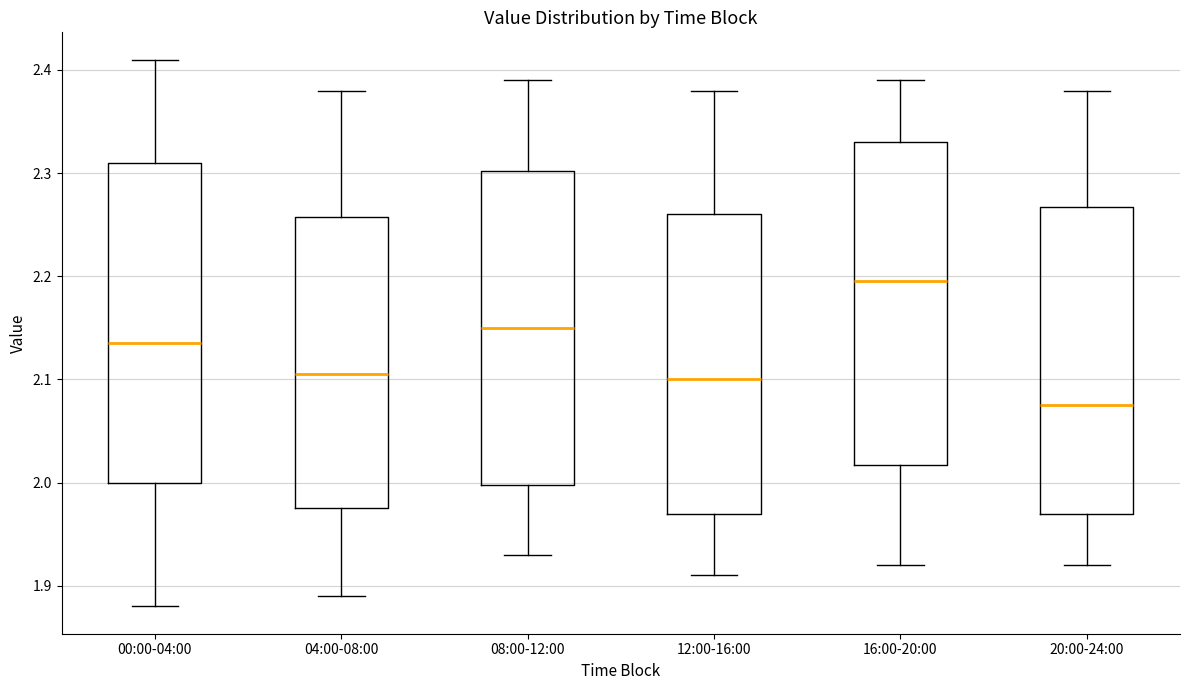

Which box's median line is the highest?

16:00-20:00